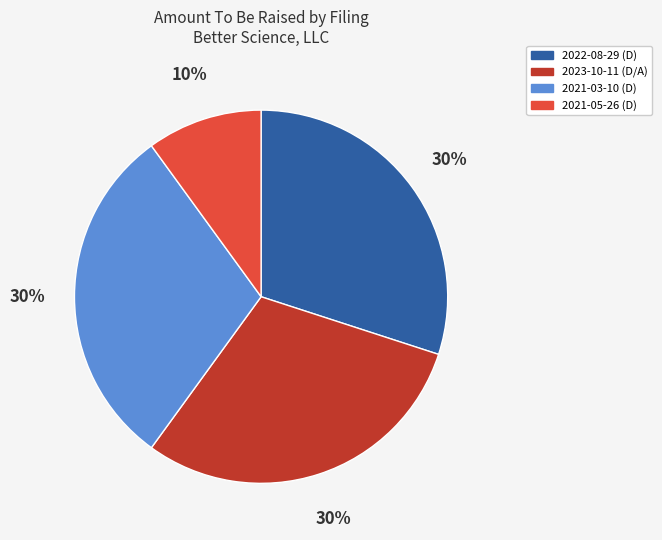

True or false: 2023-10-11 (D/A) accounts for 44% of the total.

False